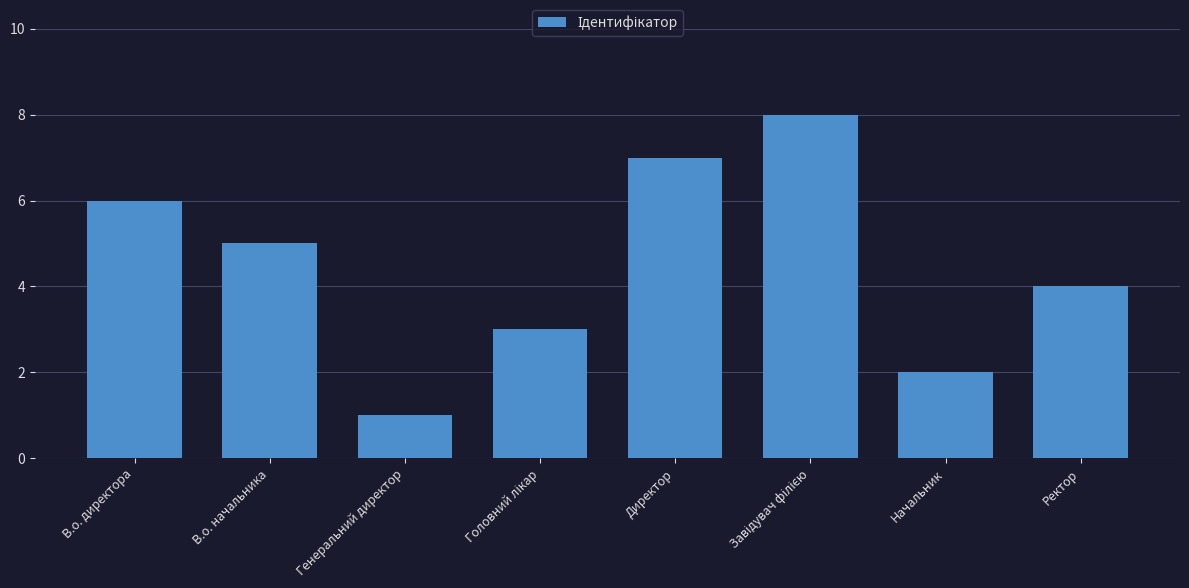

Reading left to right, transcribe all the data shown in this chart.

6	5	1	3	7	8	2	4